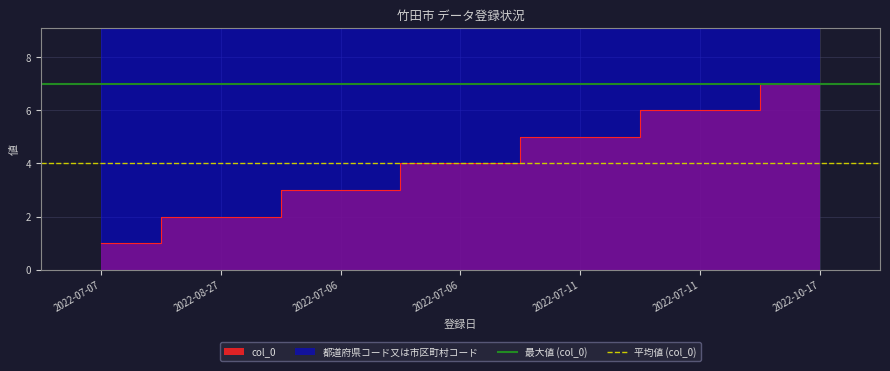

Is it true that 平均値 (col_0) equals 4 at 2022-07-07?

True